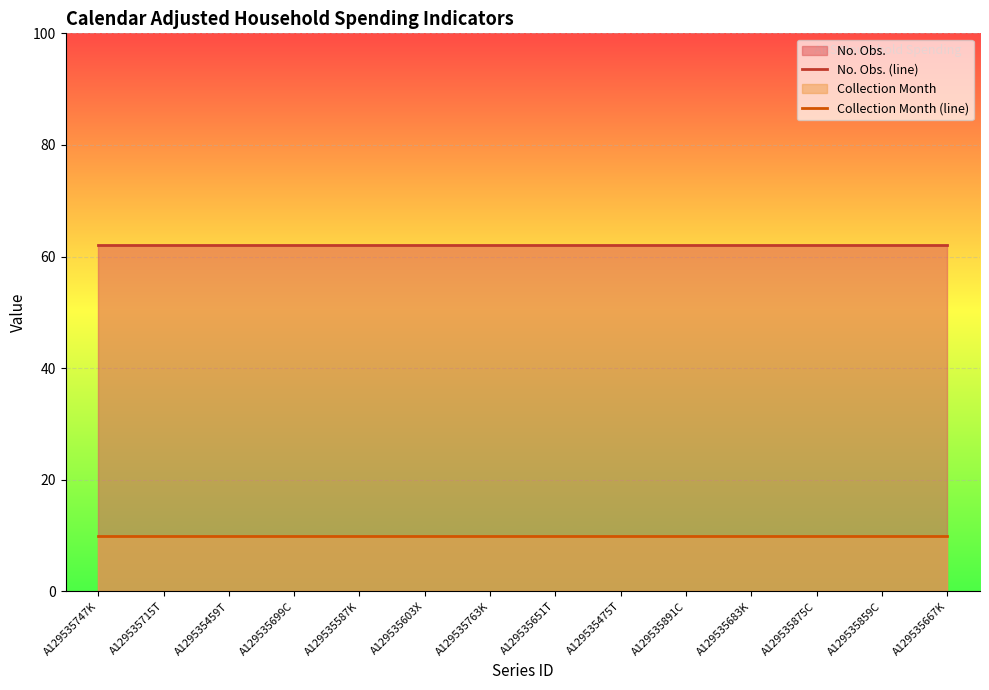

Rank the series by their average value, from lowest to highest.

Collection Month (line), No. Obs. (line)